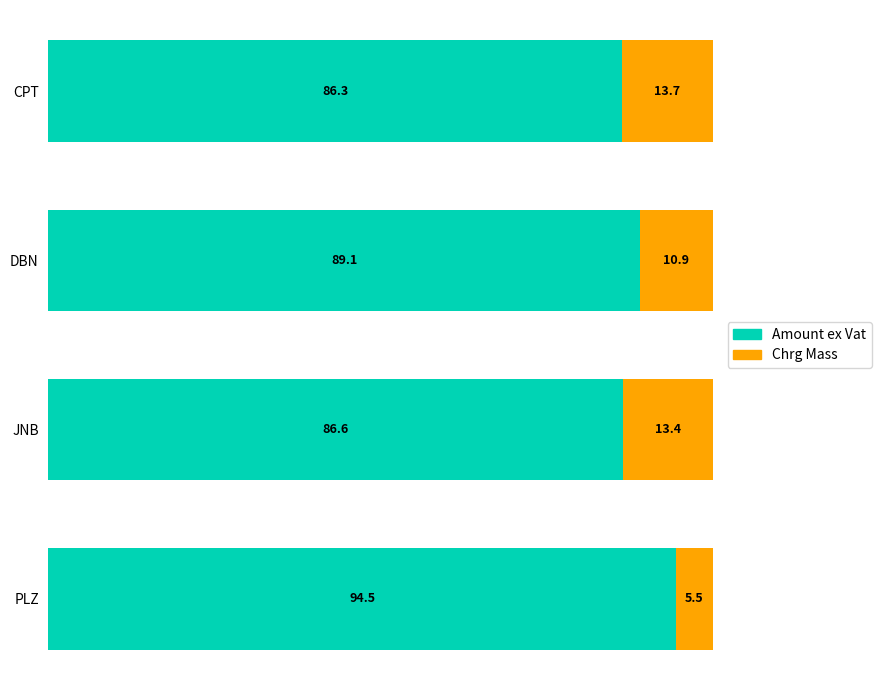

What is the total value across all series at PLZ?

100.0